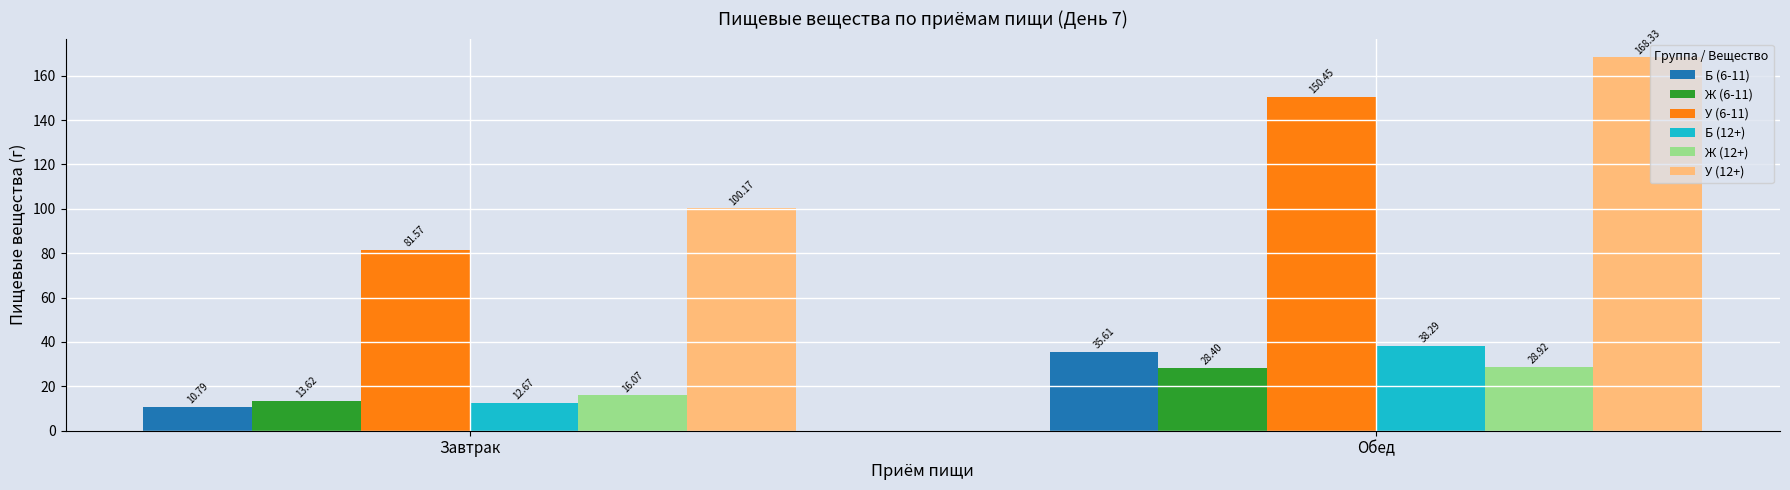

What is the sum of all Б (6-11) values?

46.4